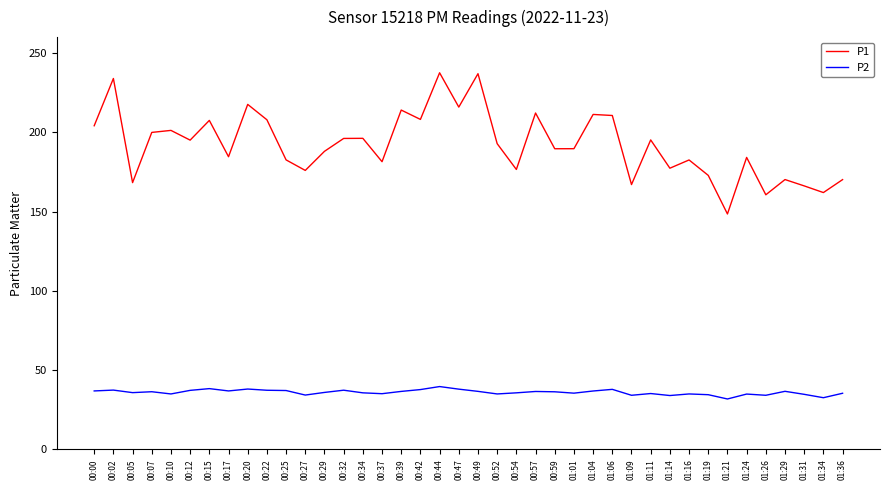

Which series changed the most between 00:42 and 01:36?

P1